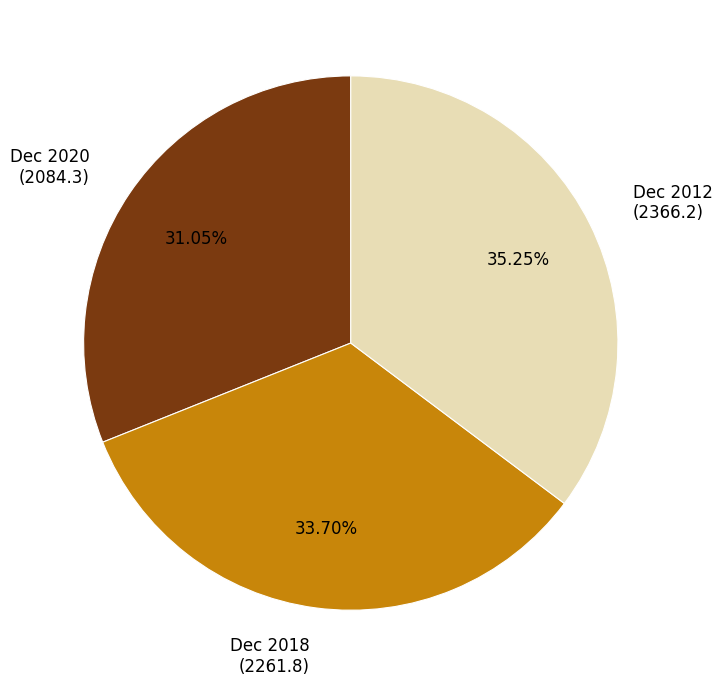

Is it true that Dec 2018 is 21% of the pie?

False